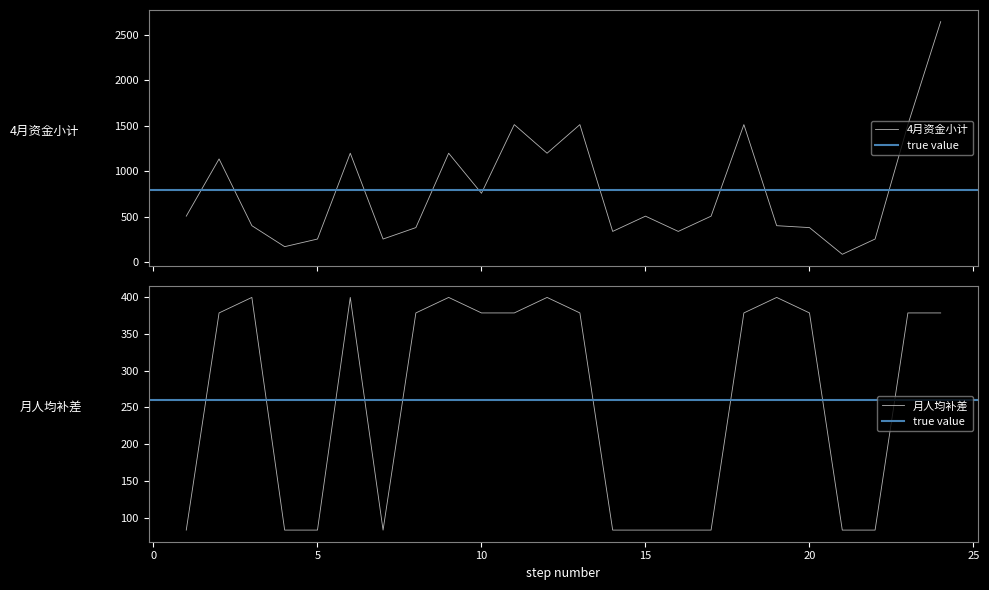

Reading left to right, extract all data points from this chart.

4月资金小计: 504	1134	399	168	252	1197	252	378	1197	756	1512	1197	1512	336	504	336	504	1512	399	378	84	252	1512	2646
月人均补差: 84	378	399	84	84	399	84	378	399	378	378	399	378	84	84	84	84	378	399	378	84	84	378	378